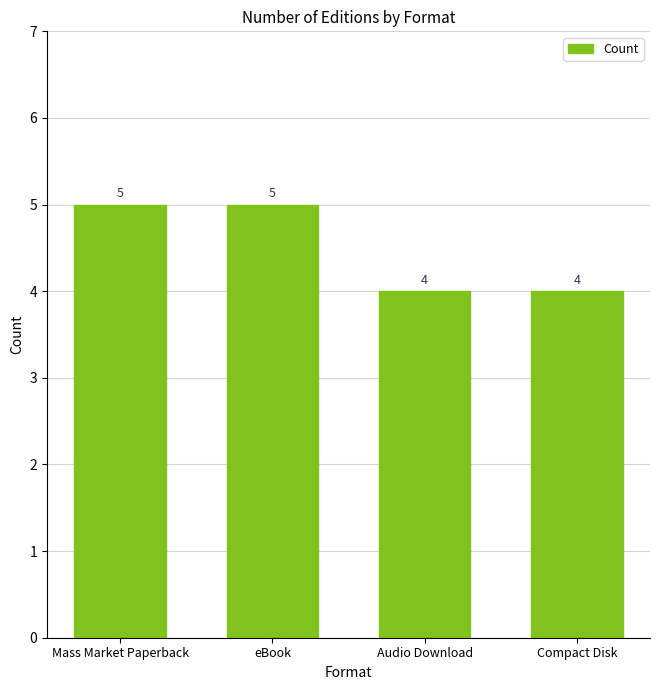

What value does the data have at Audio Download?

4